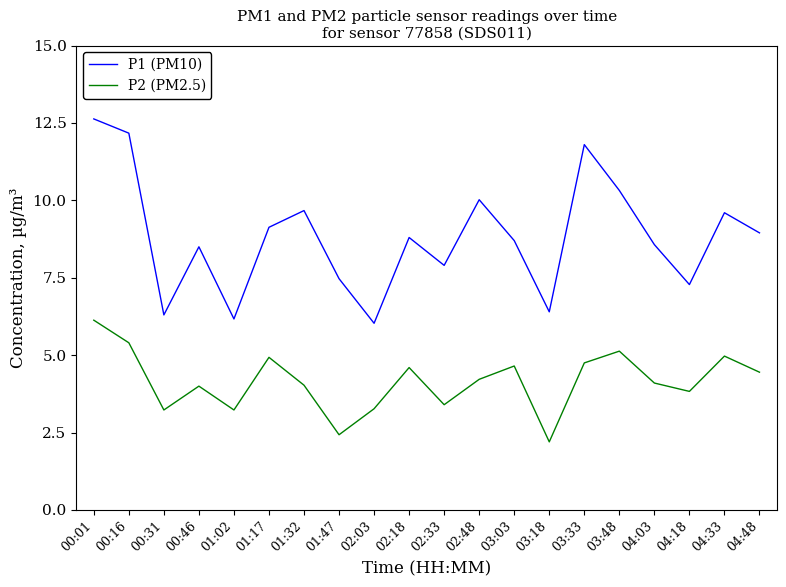

At which label does P2 (PM2.5) first exceed 4?

00:01